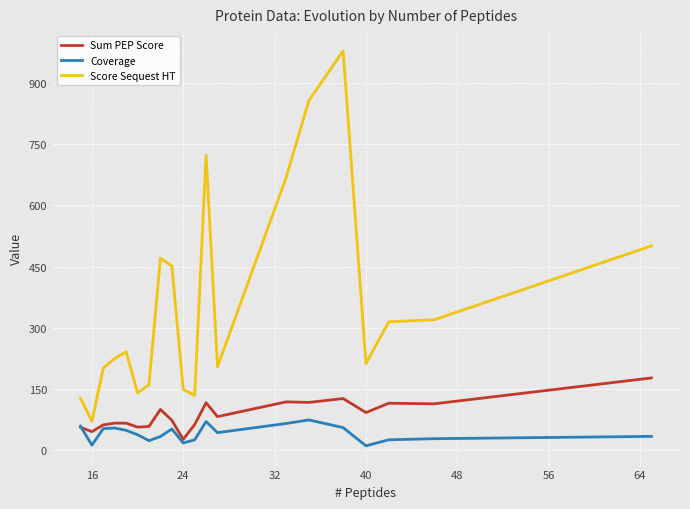

Which series has the widest spread of values?

Score Sequest HT